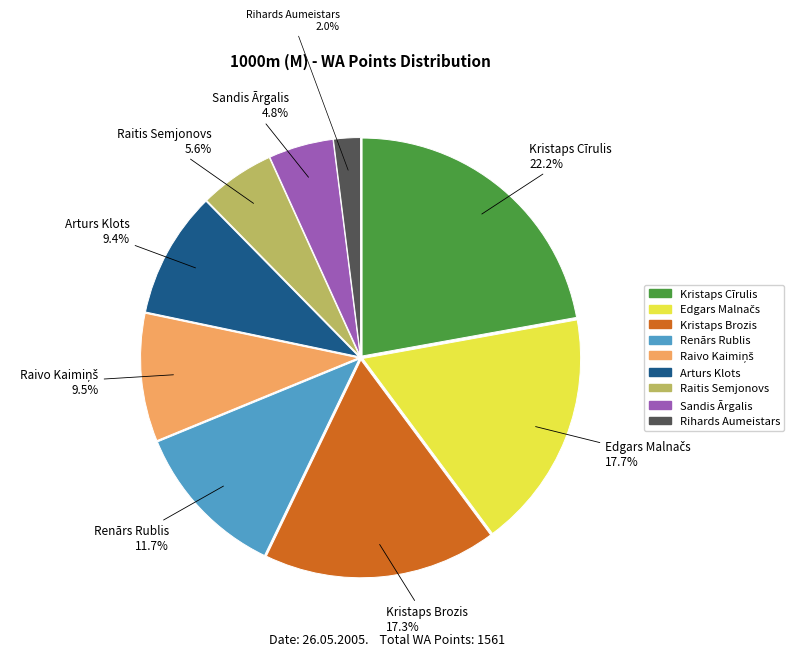

To the nearest percent, what is the difference between the largest and smallest slice percentages?

20%